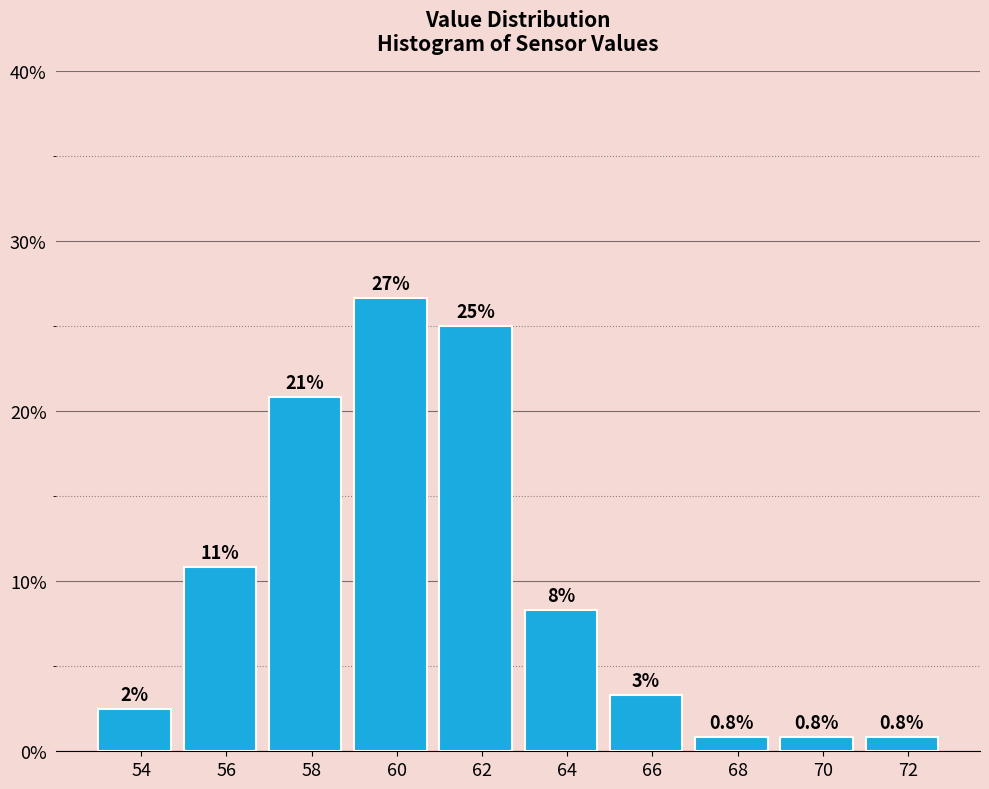

How many bars are there in total?

10